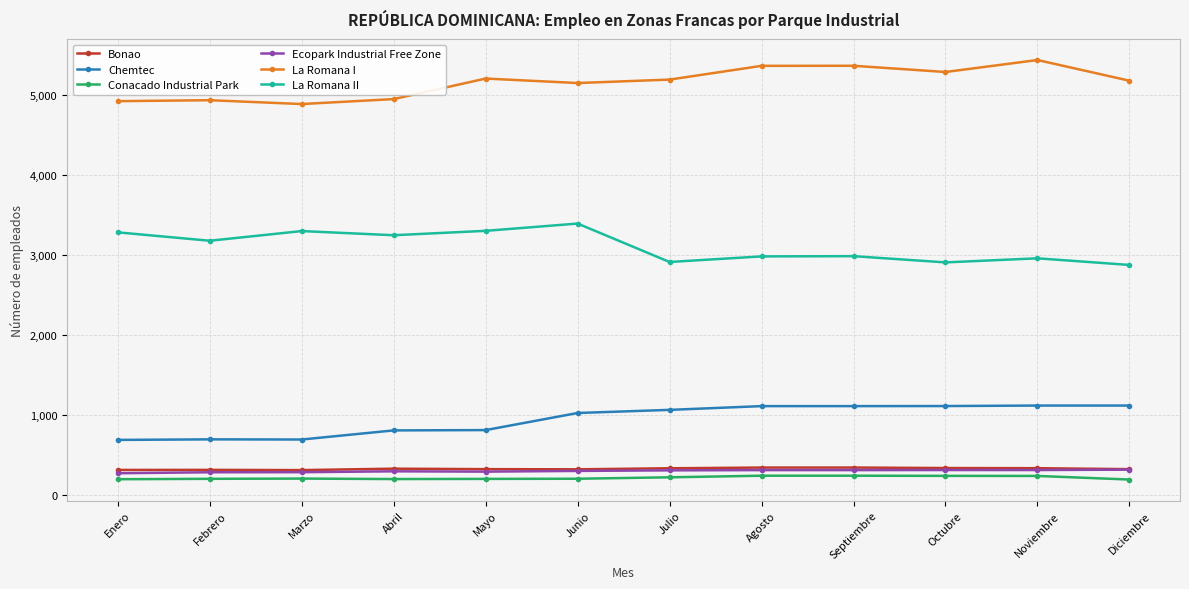

How many lines are shown in the chart?

6